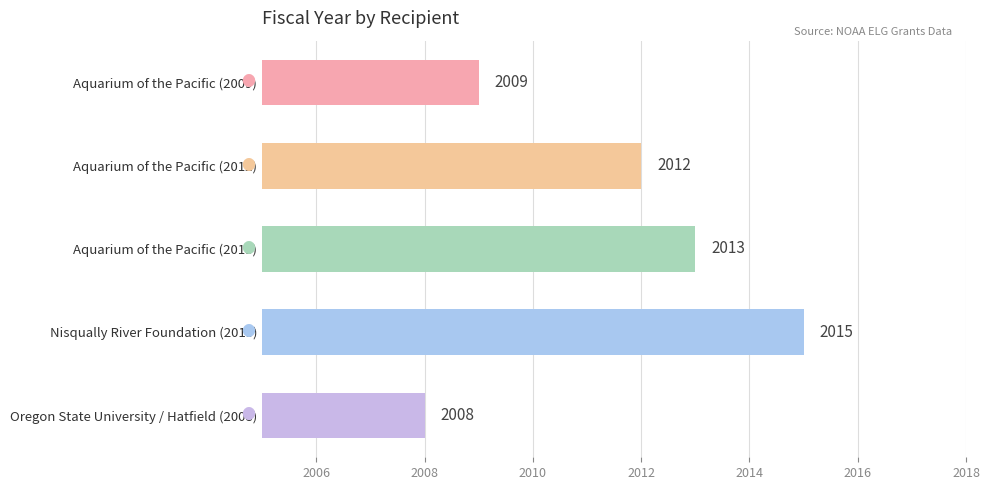

List the labels in order of value, smallest first.

Oregon State University / Hatfield (2008), Aquarium of the Pacific (2009), Aquarium of the Pacific (2012), Aquarium of the Pacific (2013), Nisqually River Foundation (2015)